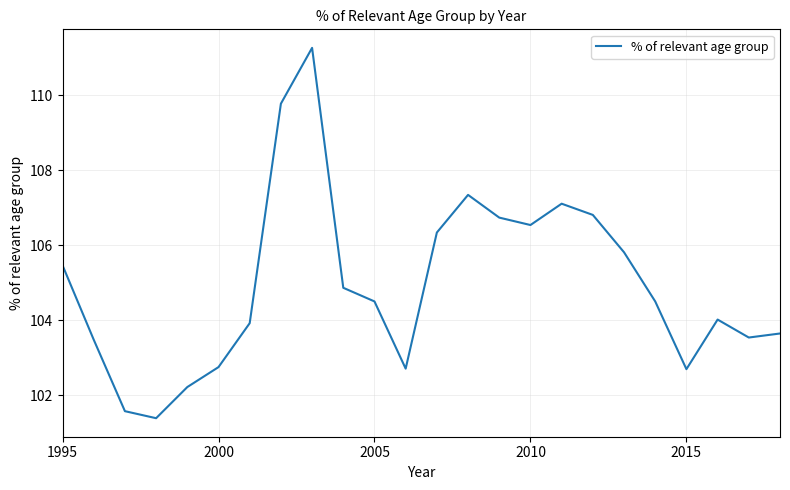

What is the difference between the maximum and minimum values?

9.9